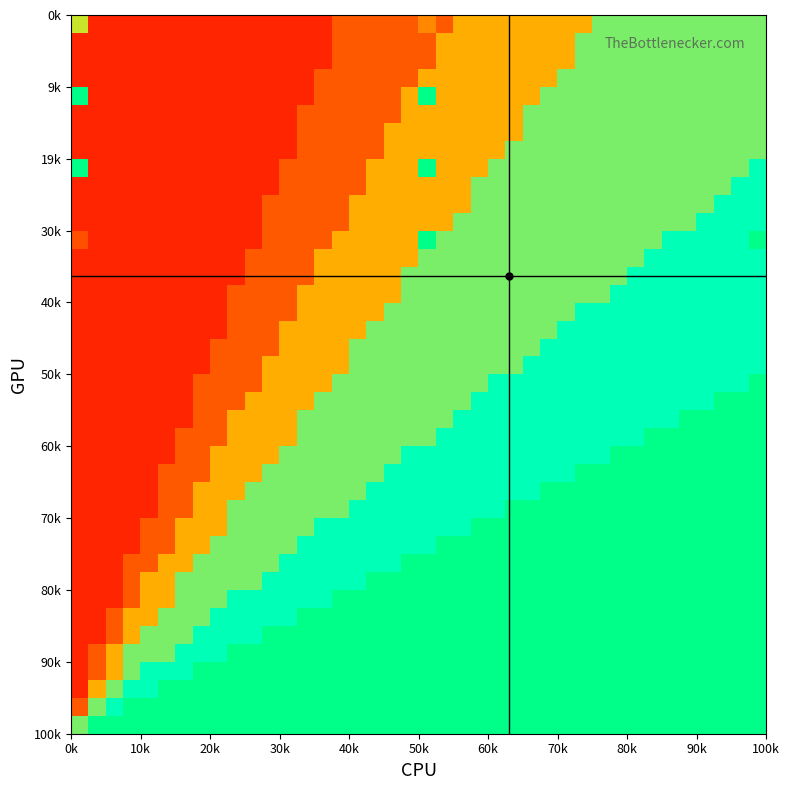

What is the greatest value displayed?

1.0